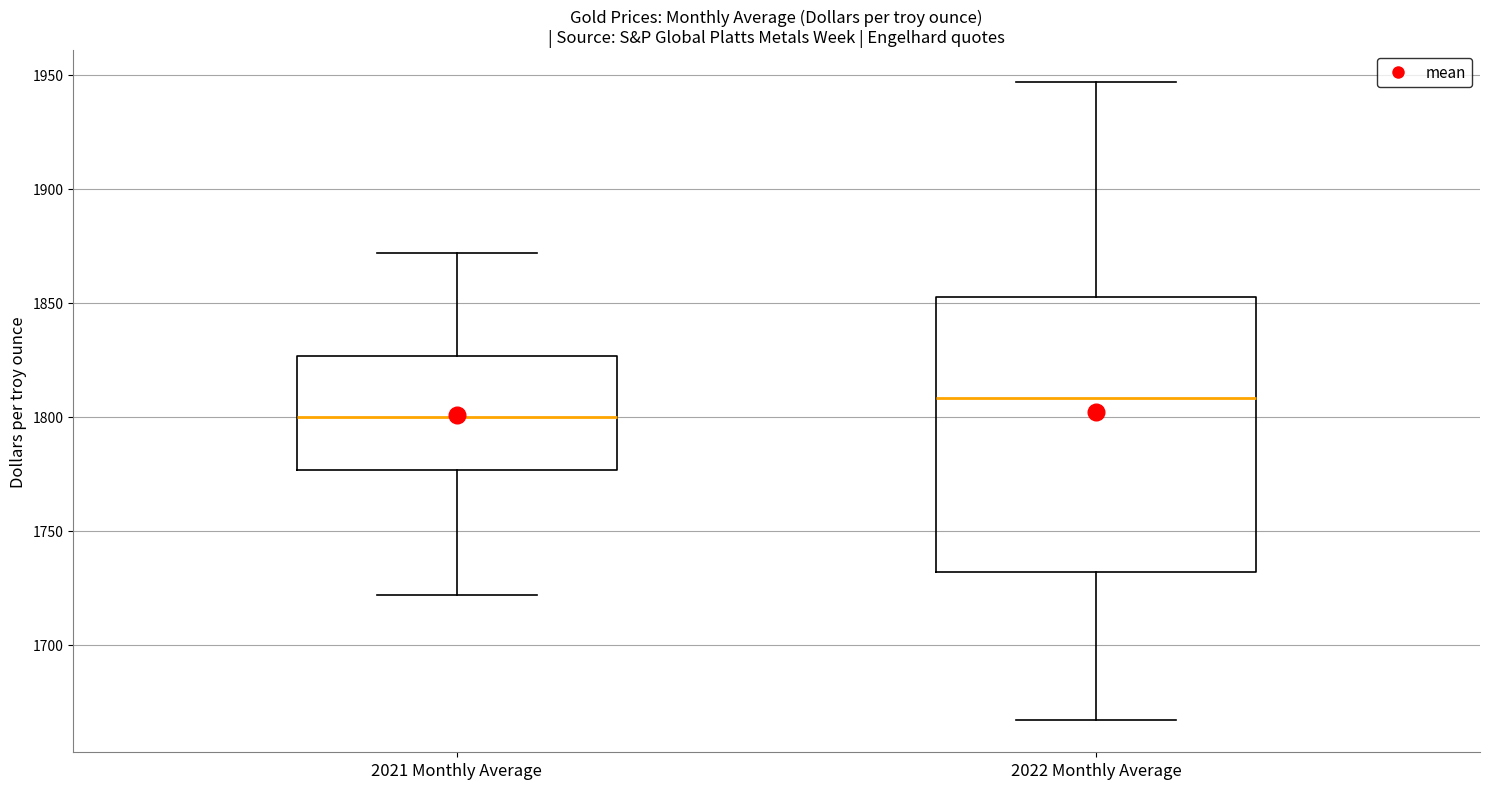

Reading left to right, transcribe this box plot: for each box, give where its median line is, the range the box spans, and where its two whiskers end, as read against the y-axis. The values are not printed on the chart, so give them approximately, as read against the axis.

2021 Monthly Average: median 1800, box 1775 to 1825, whiskers 1720 to 1870
2022 Monthly Average: median 1810, box 1730 to 1850, whiskers 1665 to 1945